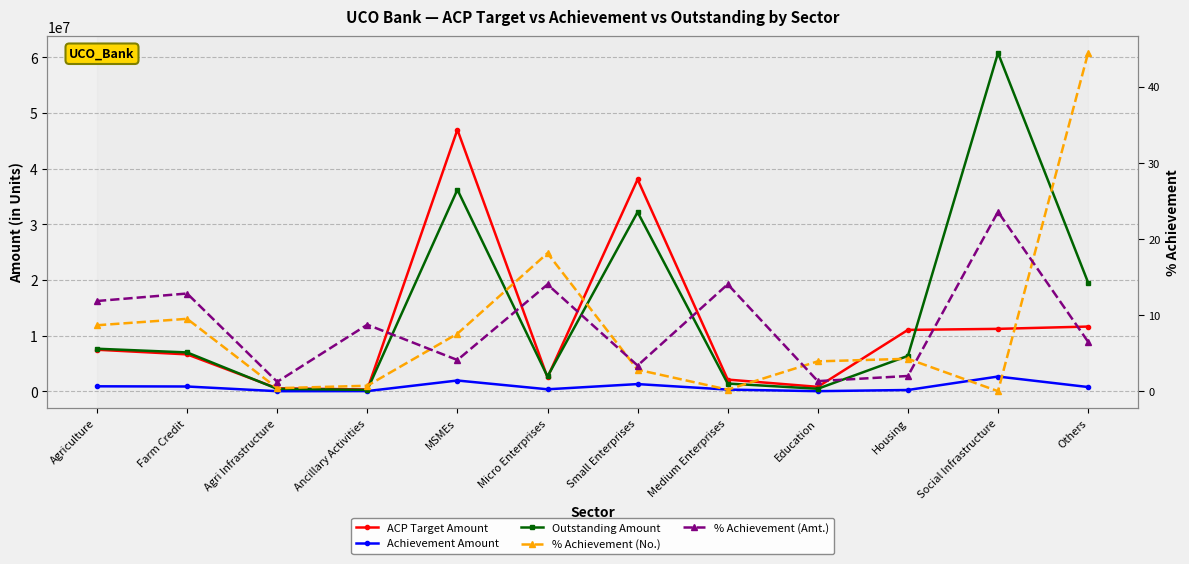

What are all the series names shown in the legend?

ACP Target Amount, Achievement Amount, Outstanding Amount, % Achievement (No.), % Achievement (Amt.)